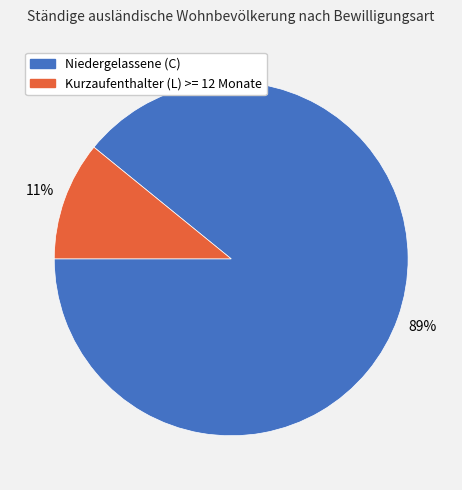

Which has a higher value, Niedergelassene (C) or Kurzaufenthalter (L) >= 12 Monate?

Niedergelassene (C)